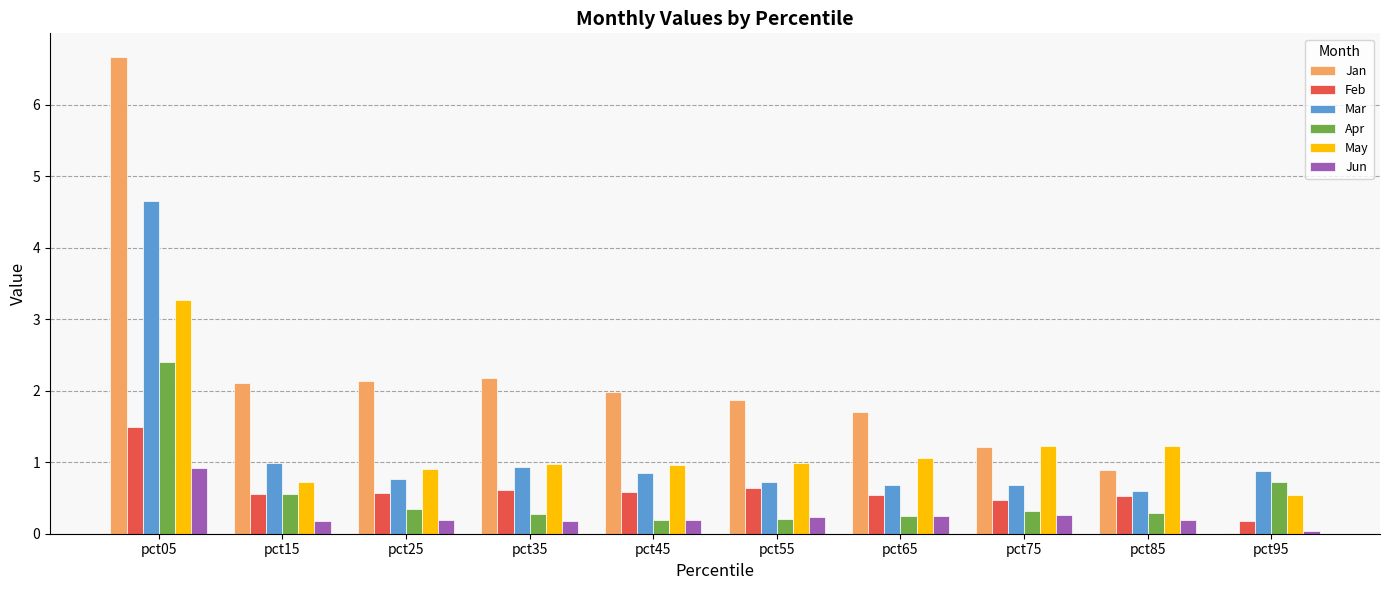

Which category has the highest value in the Mar series?

pct05